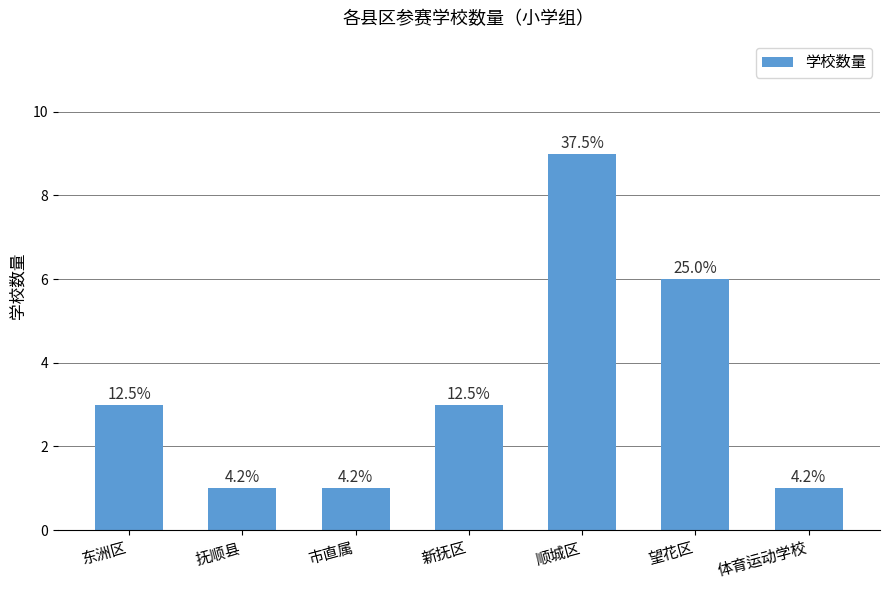

At which label is the value closest to 5?

望花区